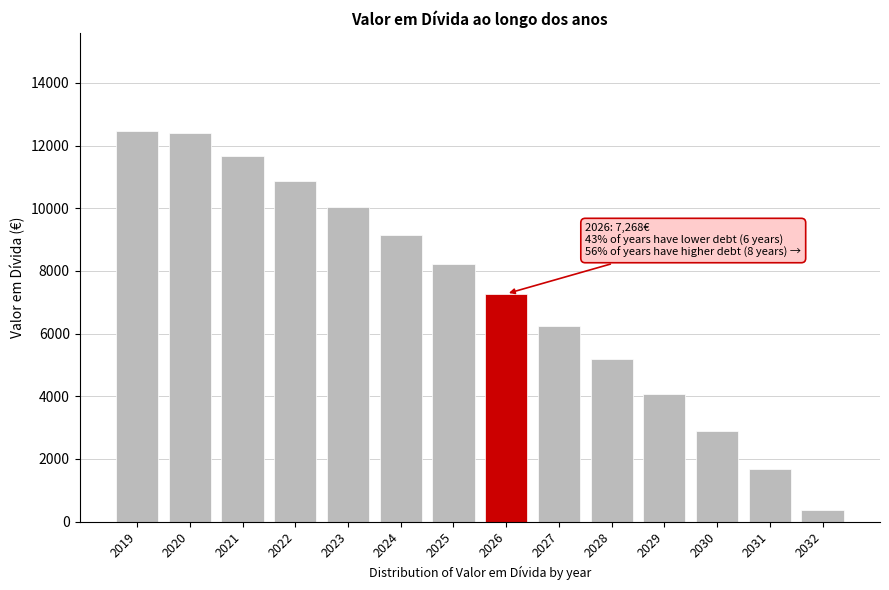

Approximately how many times larger is the value at 2026 compared to 2030?

2.5